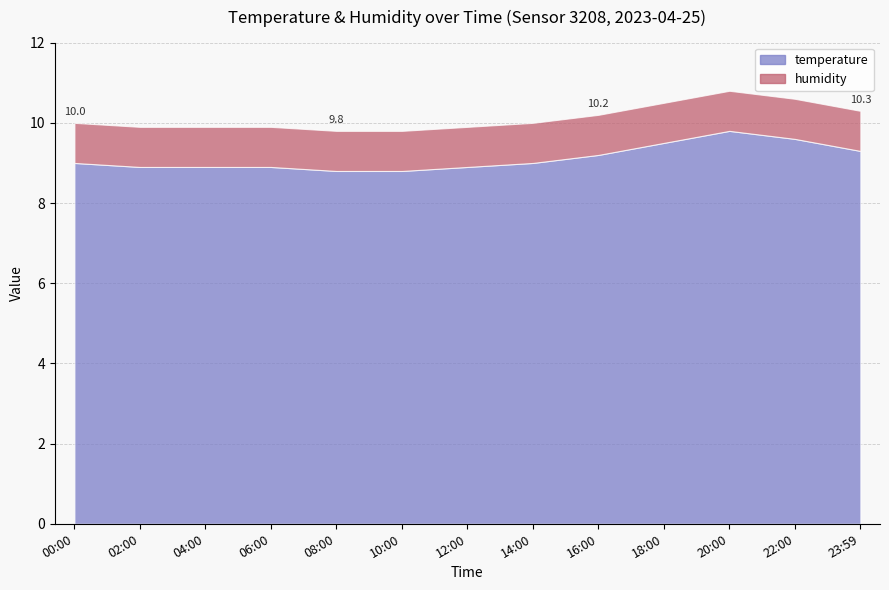

What position from the right is 08:00?

9